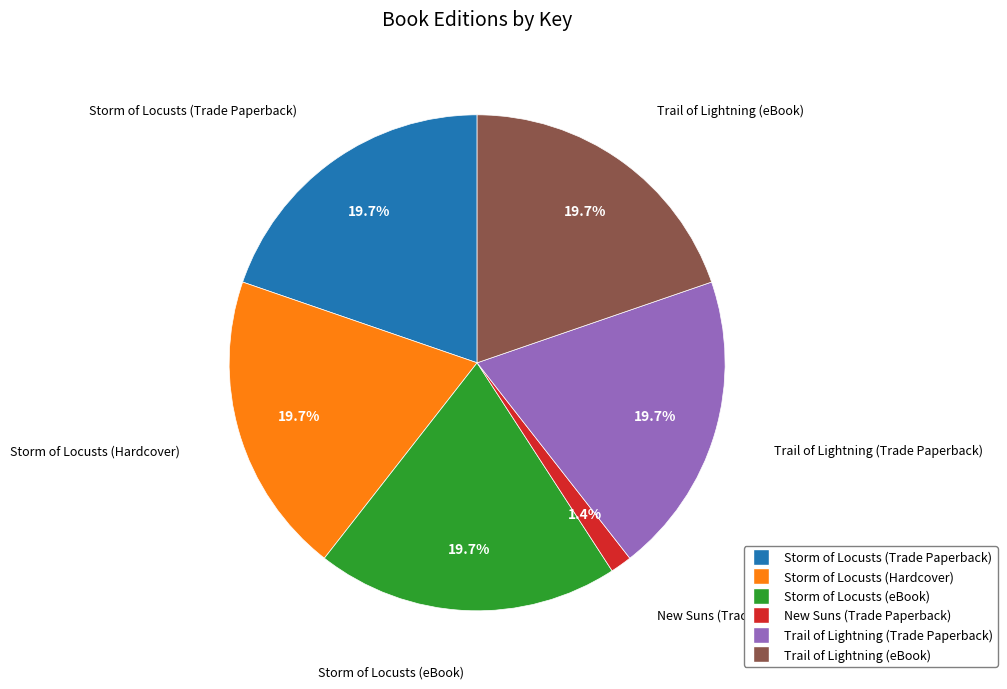

Does Storm of Locusts (eBook) represent more than half of the total?

No